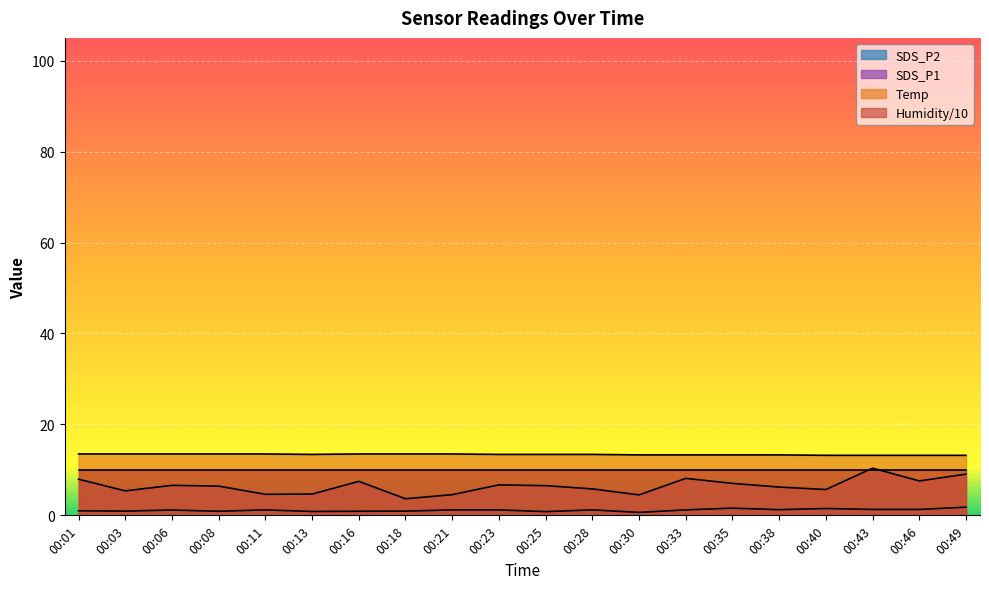

Which series has the largest total across all categories?

Temp